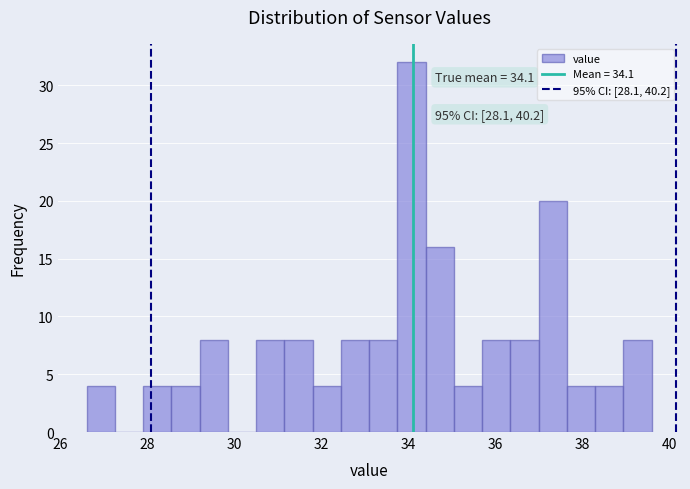

Read against the x-axis, roughly where is the centre of the tallest bar?

34.0